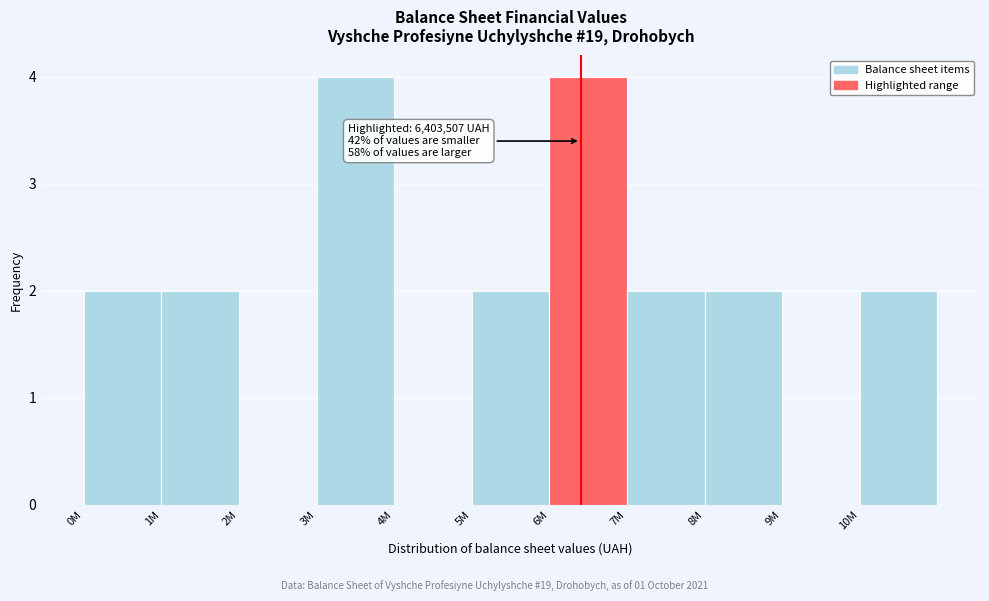

Reading left to right, extract all data points from this chart.

0M=2	1M=2	2M=0	3M=4	4M=0	5M=2	6M=4	7M=2	8M=2	9M=0	10M=2